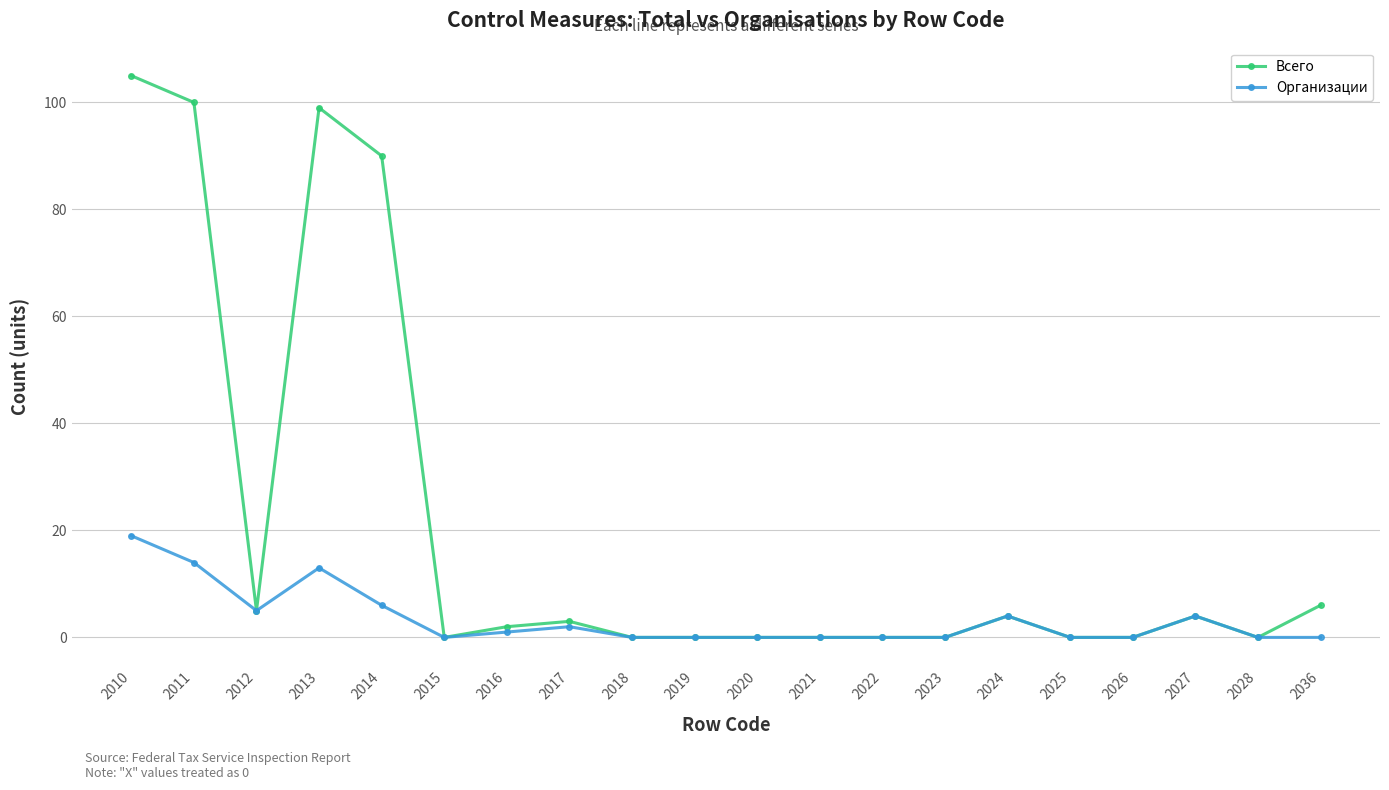

Rank the series by their maximum value, from highest to lowest.

Всего, Организации